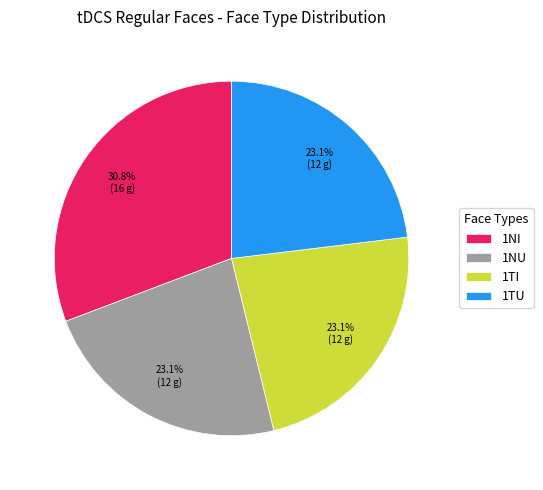

What portion of the pie excludes 1TI?

76.9%